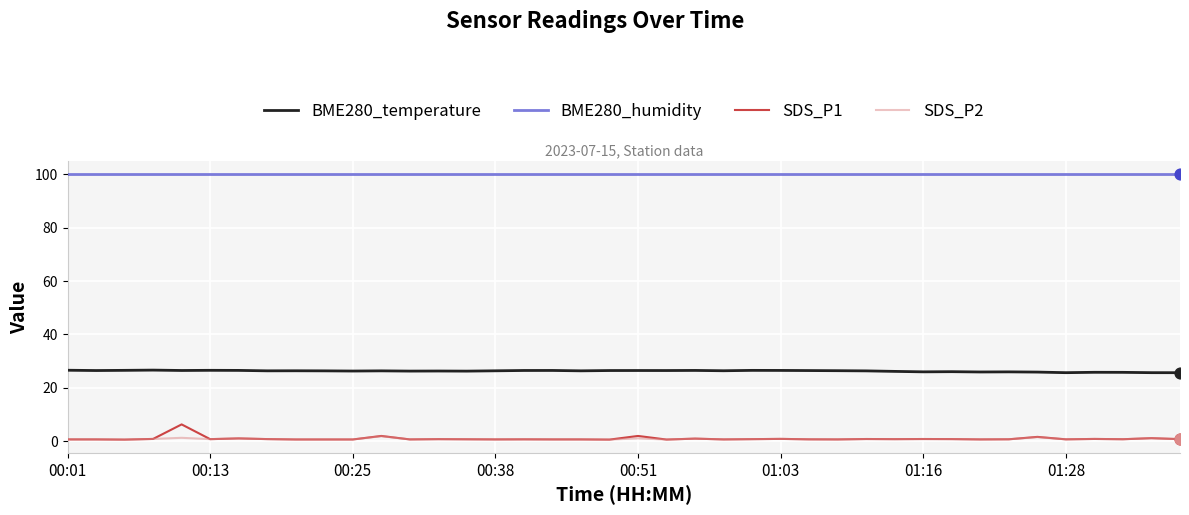

What are all the series names shown in the legend?

BME280_temperature, BME280_humidity, SDS_P1, SDS_P2